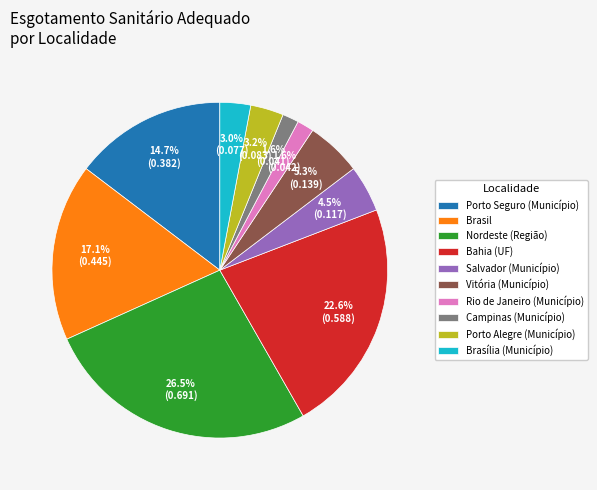

Between Salvador (Município) and Bahia (UF), which is larger?

Bahia (UF)